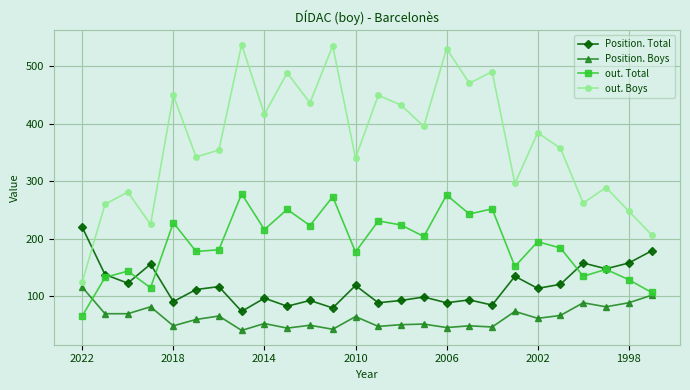

List the series in order of their peak value, highest first.

out. Boys, out. Total, Position. Total, Position. Boys